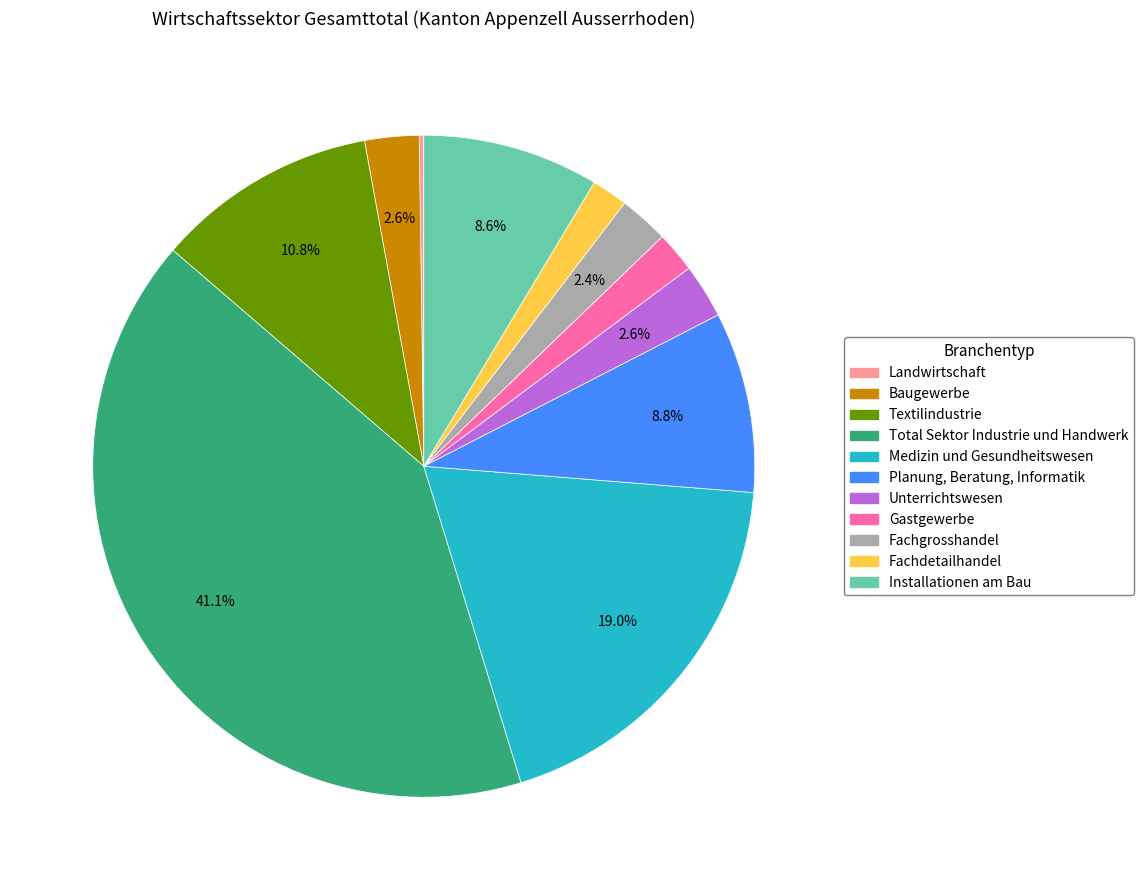

What percentage is NOT represented by Fachgrosshandel?

97.6%